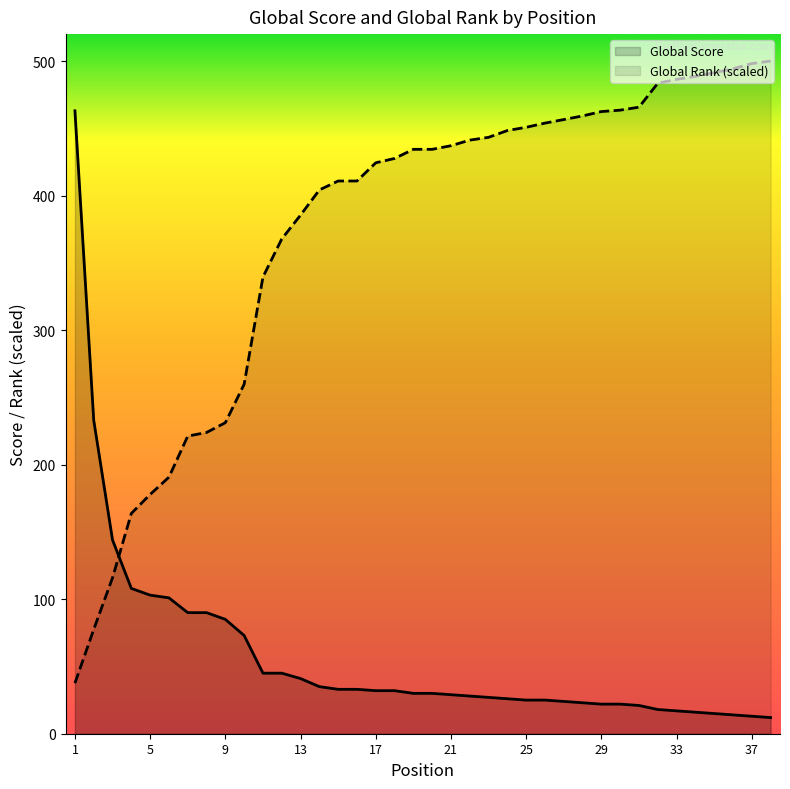

Rank the series by their average value, from highest to lowest.

Global Rank (scaled), Global Score